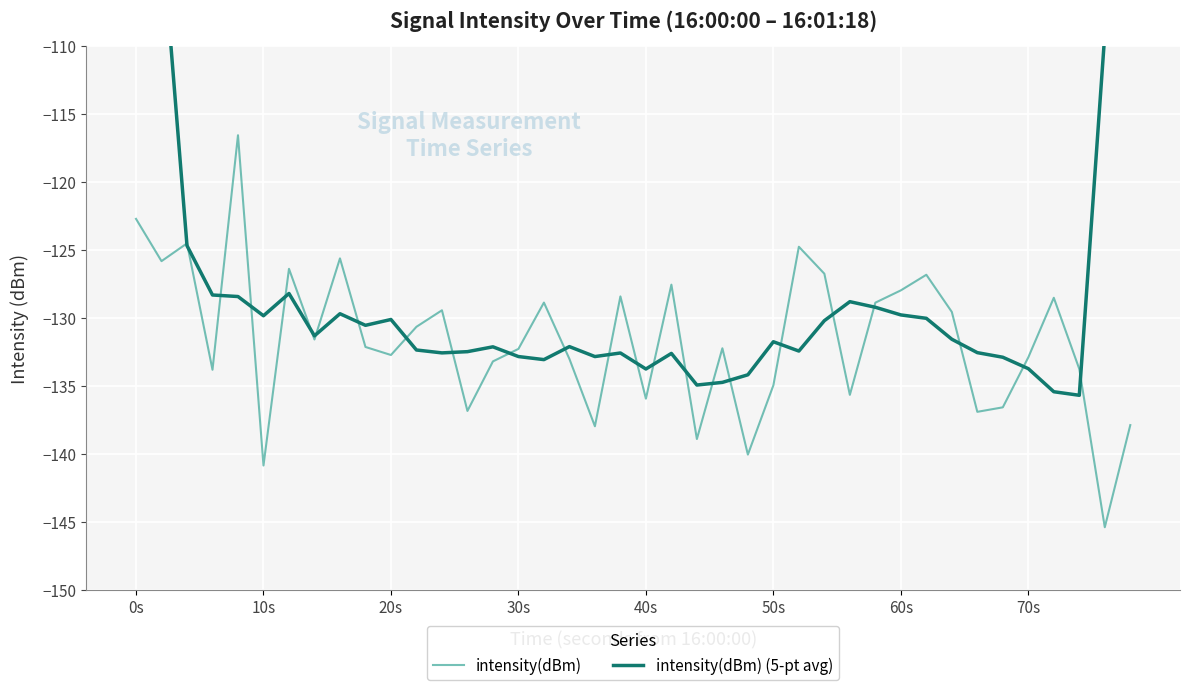

Is it true that intensity(dBm) equals -135.9 at 40s?

True